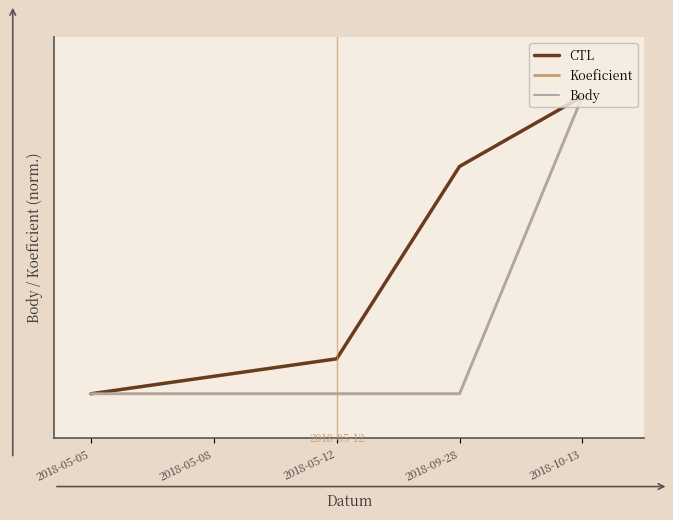

What is the label of the 2nd point from the left?

2018-05-08